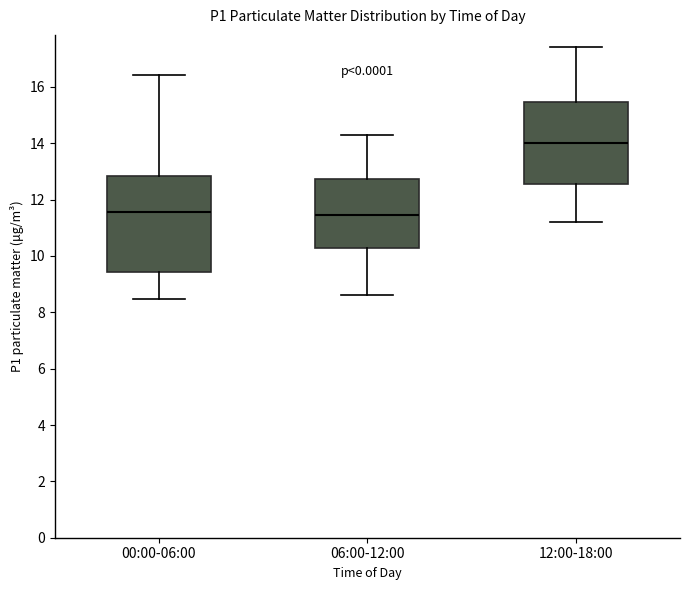

Comparing the boxes themselves (not the whiskers), which one is the tallest?

00:00-06:00